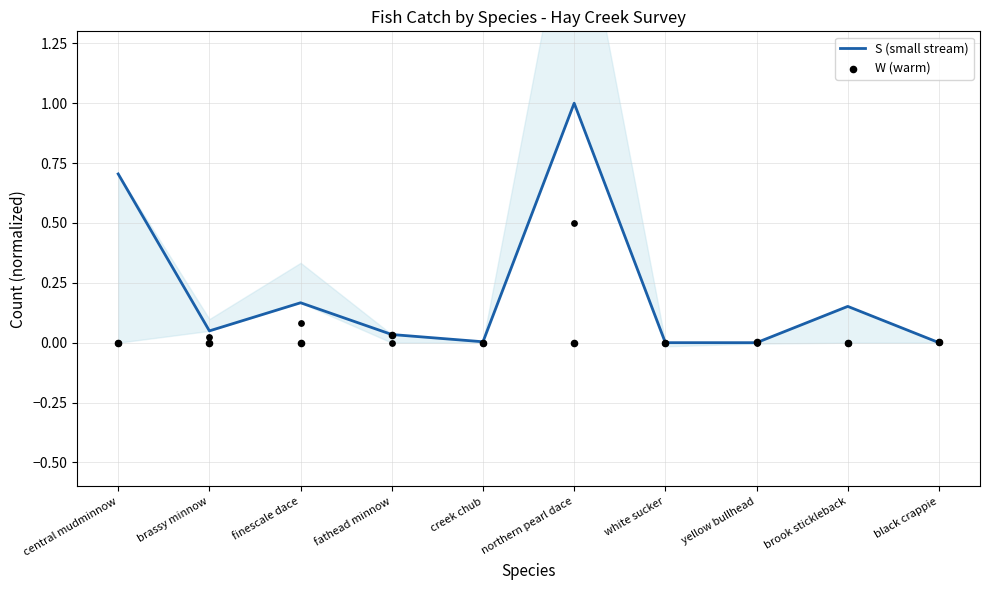

Which series has the largest Y range (max minus min)?

S (small stream)